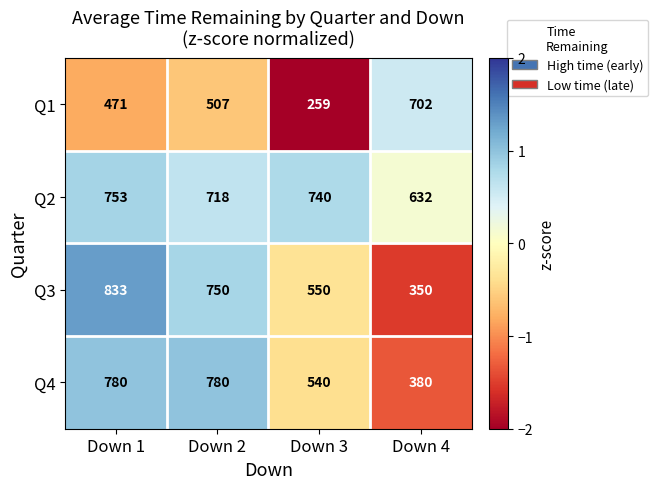

What is the sum of the Q2 values at Down 4 and Down 2?

1350